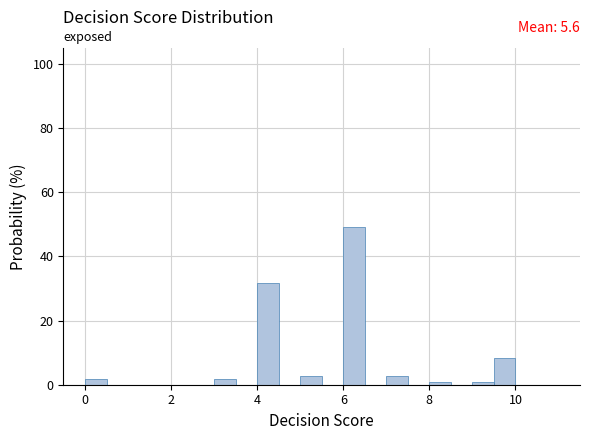

Around what value on the x-axis is the tallest bar? Give the approximate position of its centre, as read against the axis.

6.2